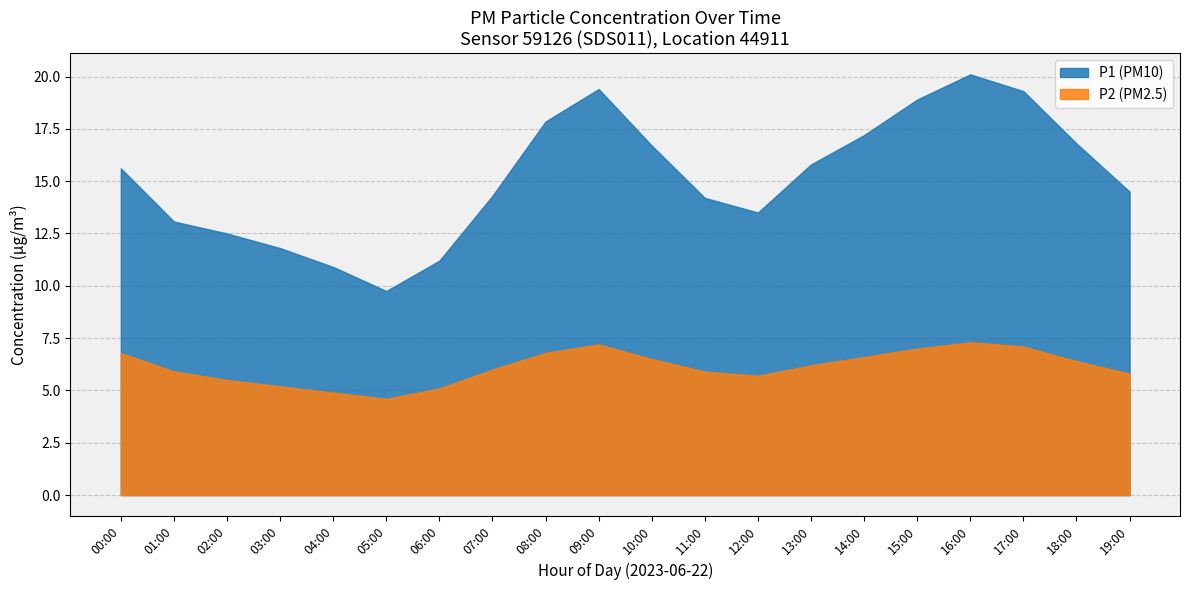

What is the spread (max minus min) of values at 03:00?

6.6